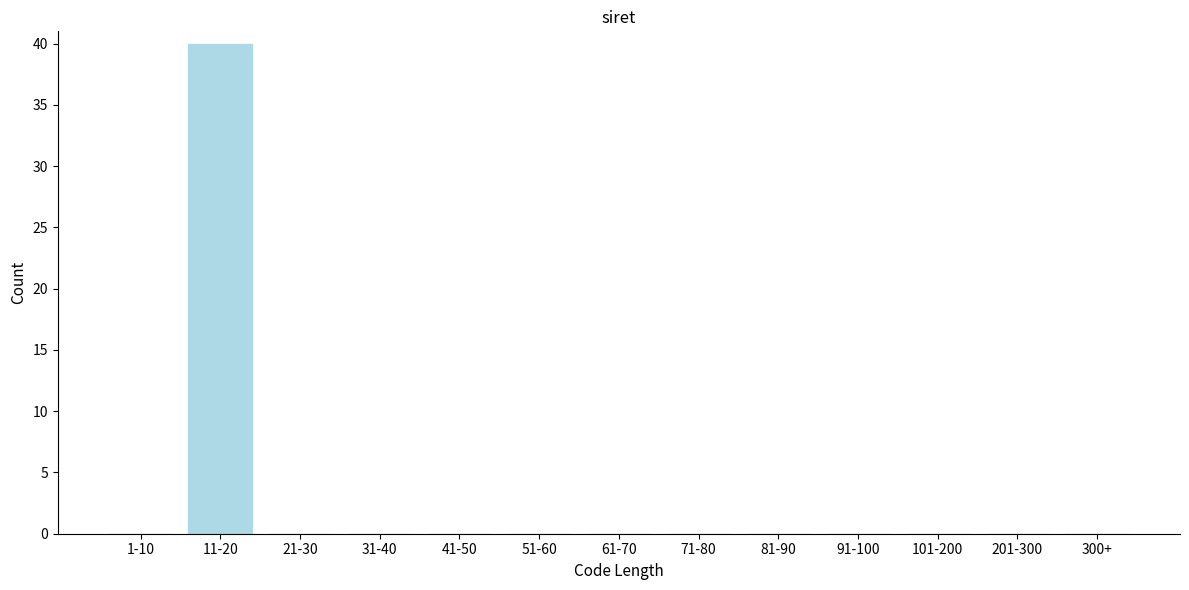

Reading right to left, what are all the values shown in this chart?

300+=0	201-300=0	101-200=0	91-100=0	81-90=0	71-80=0	61-70=0	51-60=0	41-50=0	31-40=0	21-30=0	11-20=40	1-10=0